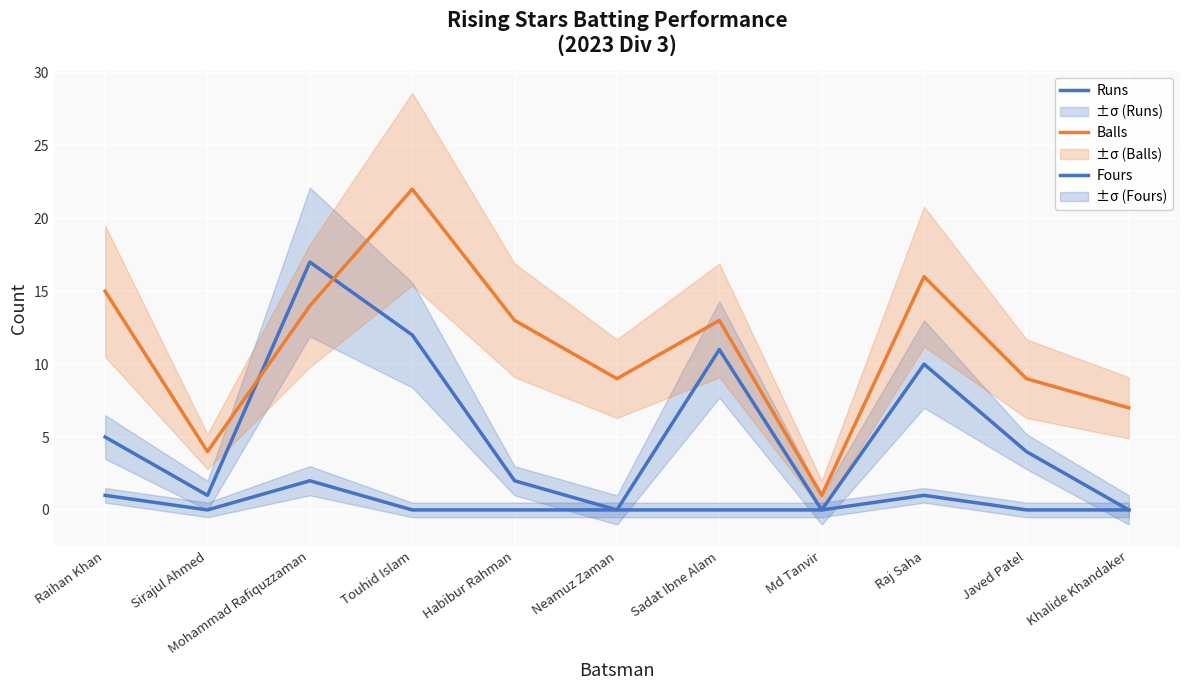

At which category does the chart reach its minimum across all series?

Neamuz Zaman